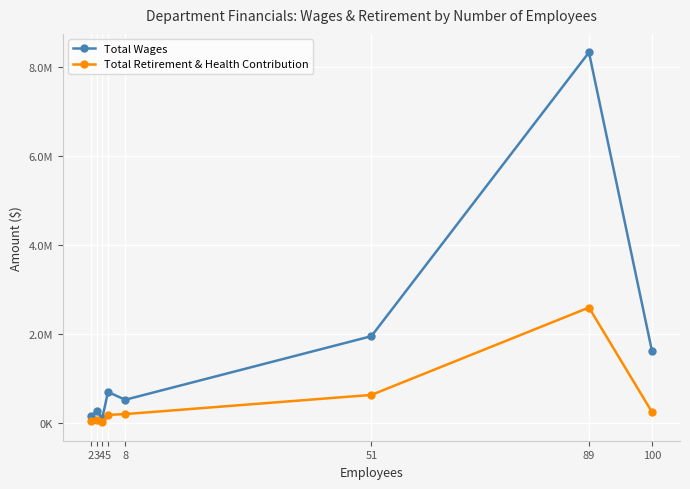

What is the minimum value for Total Retirement & Health Contribution?

19767